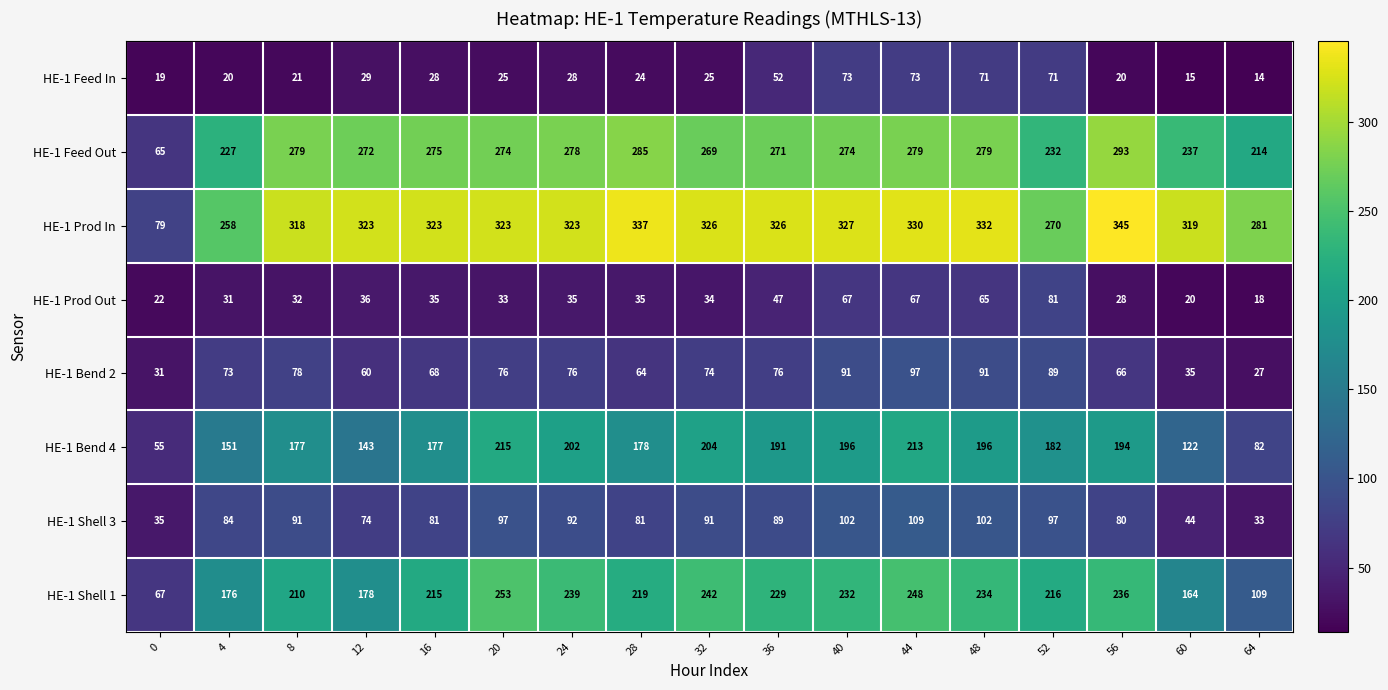

Read the HE-1 Shell 1 value at 36, to the nearest 5.

230